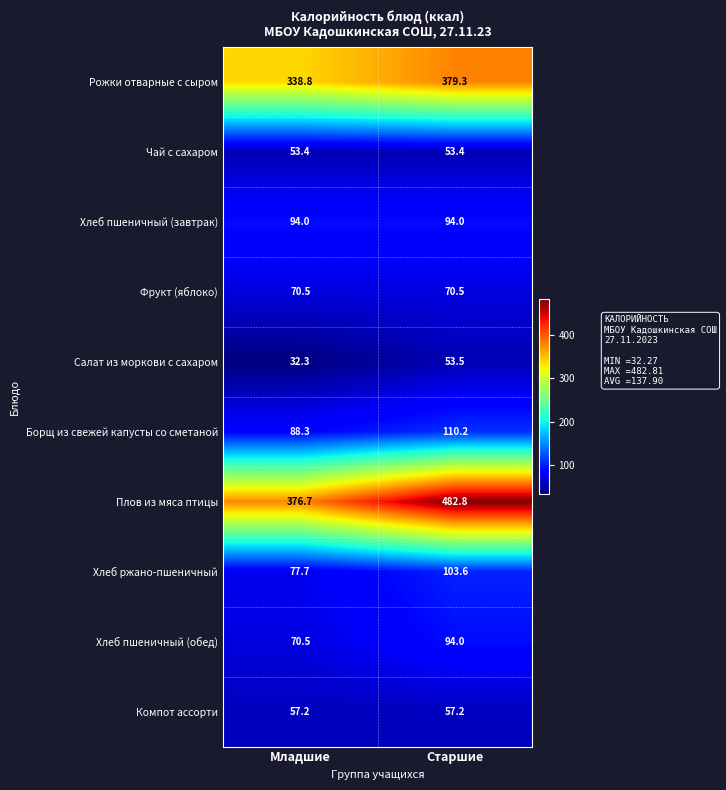

How many data points does each series have?

2